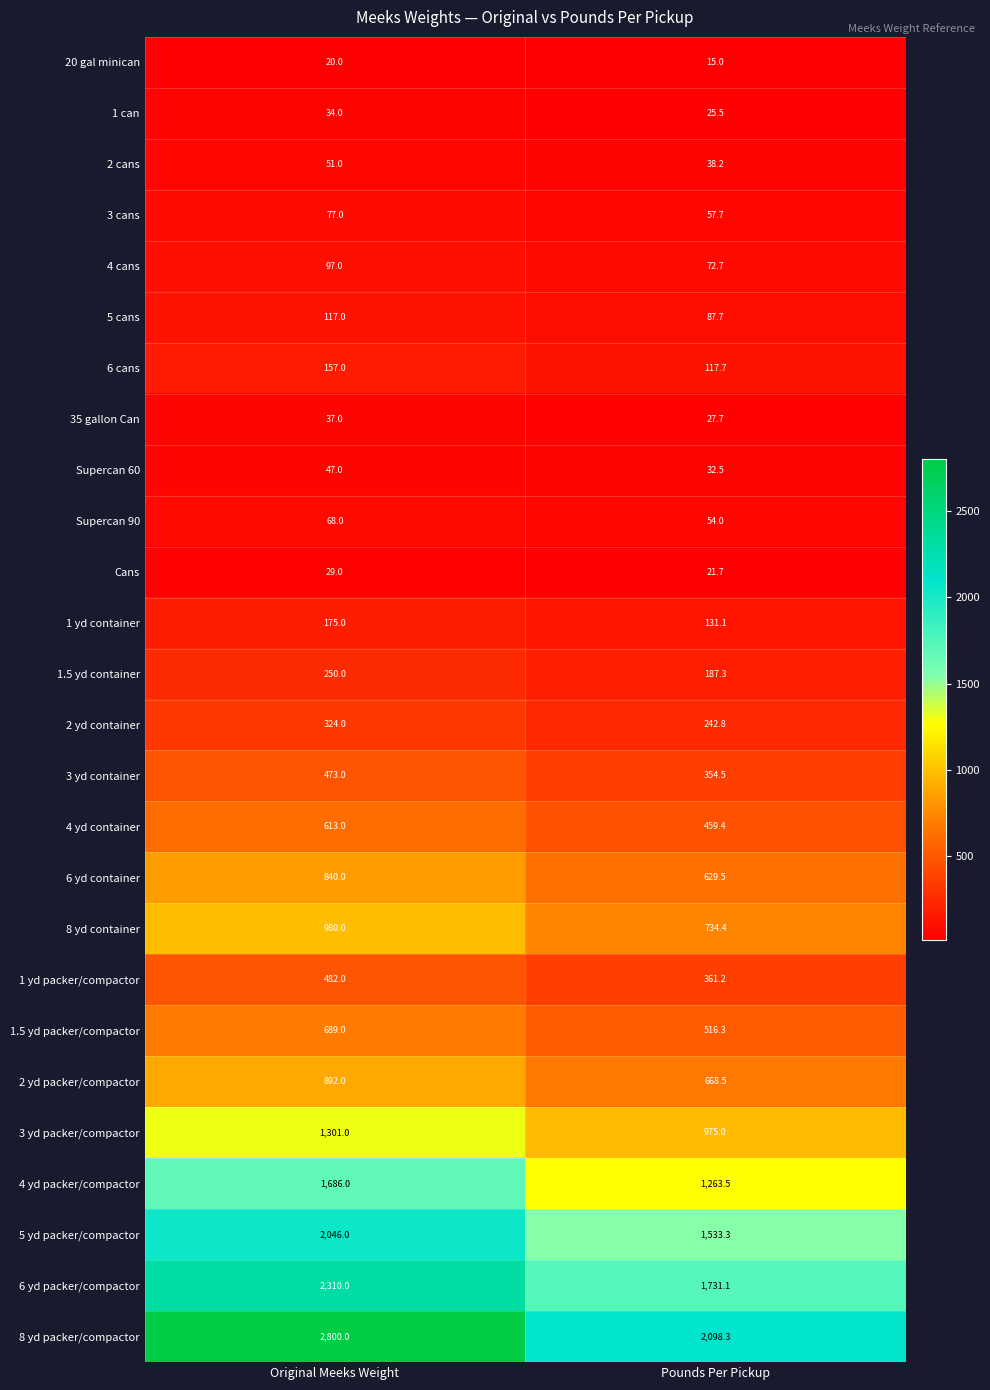

Which category has the highest value in the 20 gal minican series?

Original Meeks Weight